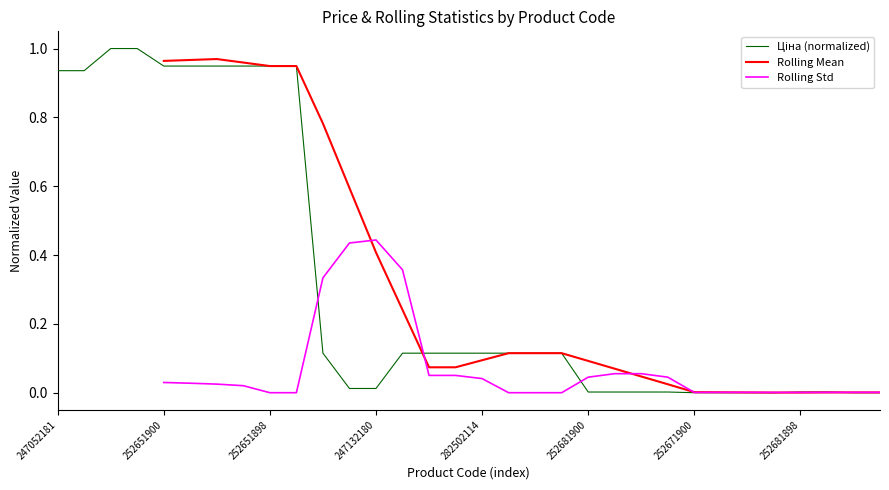

What is the label of the 1st point from the left?

247052181